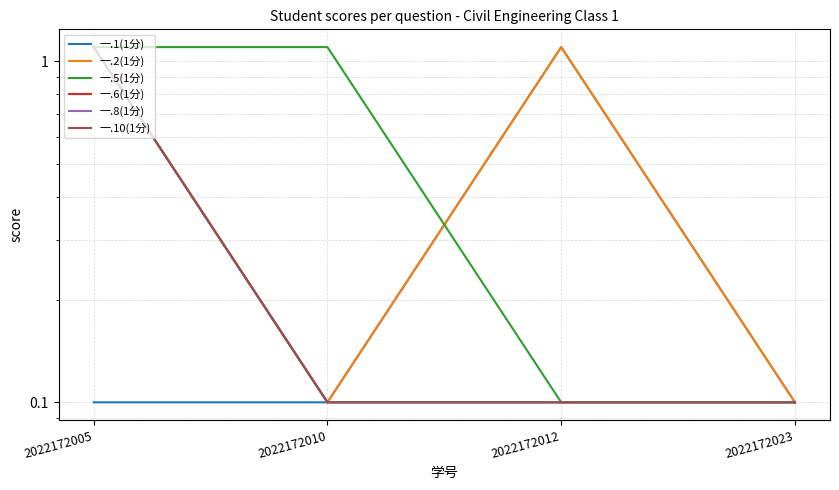

Between 2022172023 and 2022172005, which is larger?

2022172023